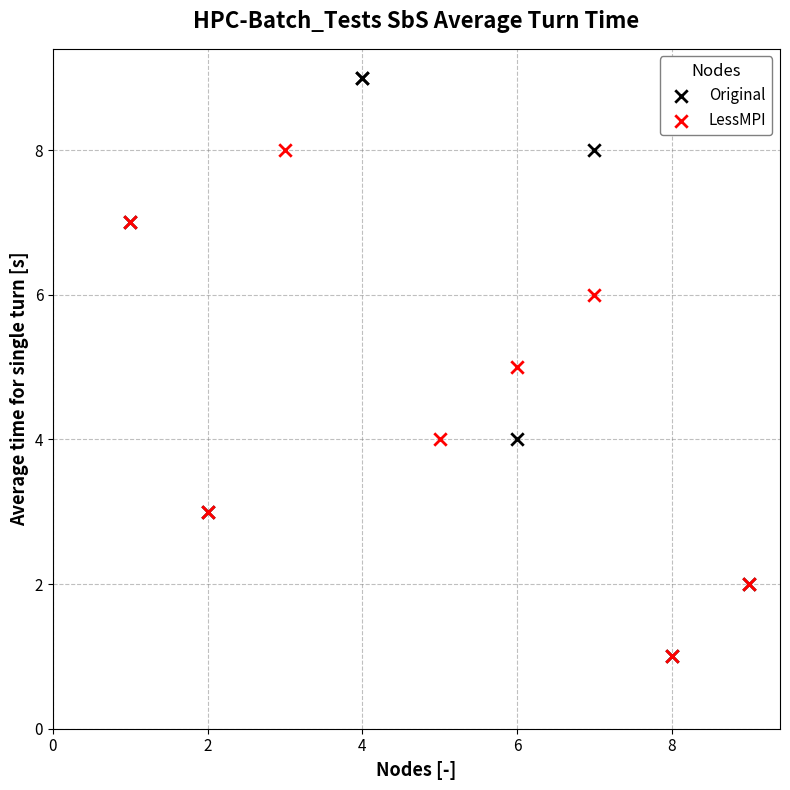

Which series contains the highest Y value?

Original